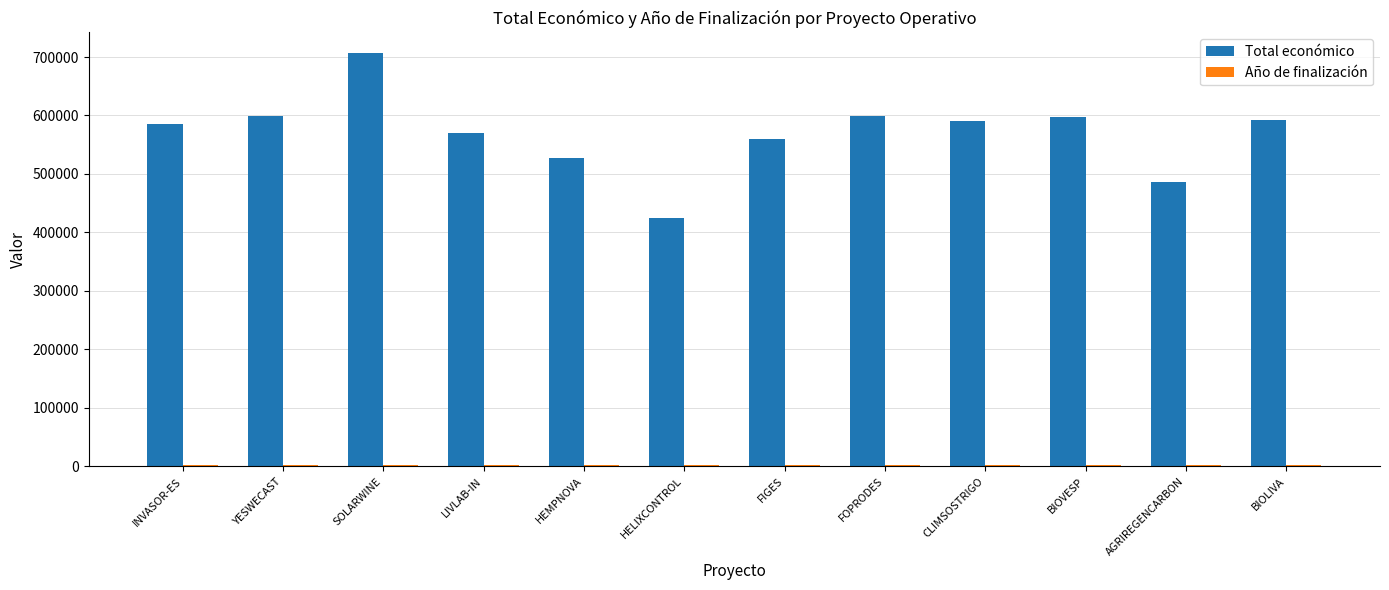

What is the total value across all series at INVASOR-ES?

587373